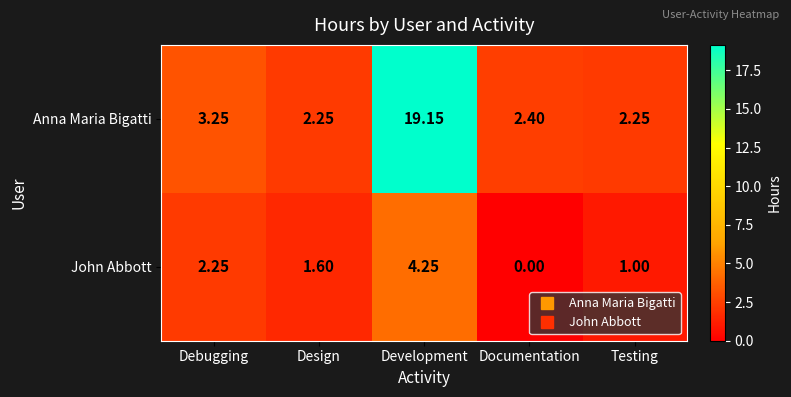

At which category does the chart reach its minimum across all series?

Documentation